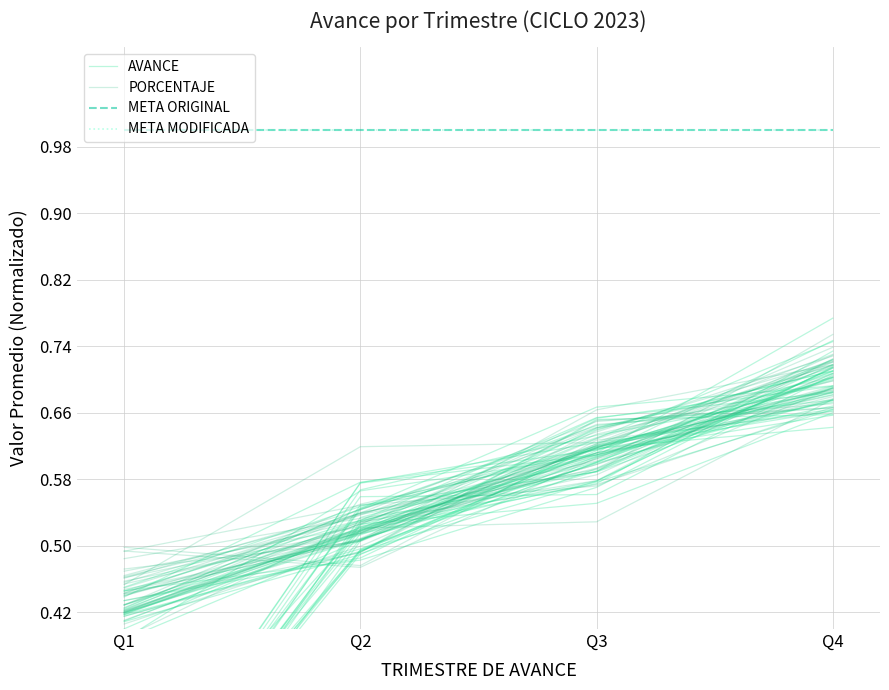

True or false: META ORIGINAL and META MODIFICADA intersect in this chart.

False